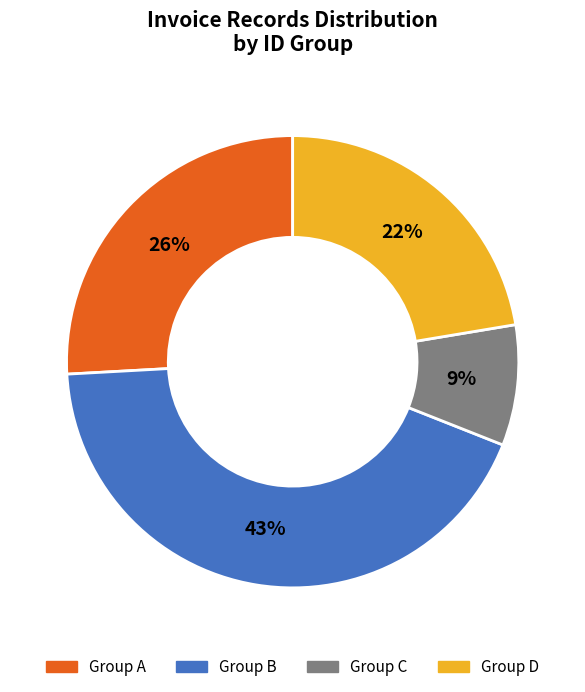

To the nearest percent, what is the combined percentage of Group C and Group D?

31%